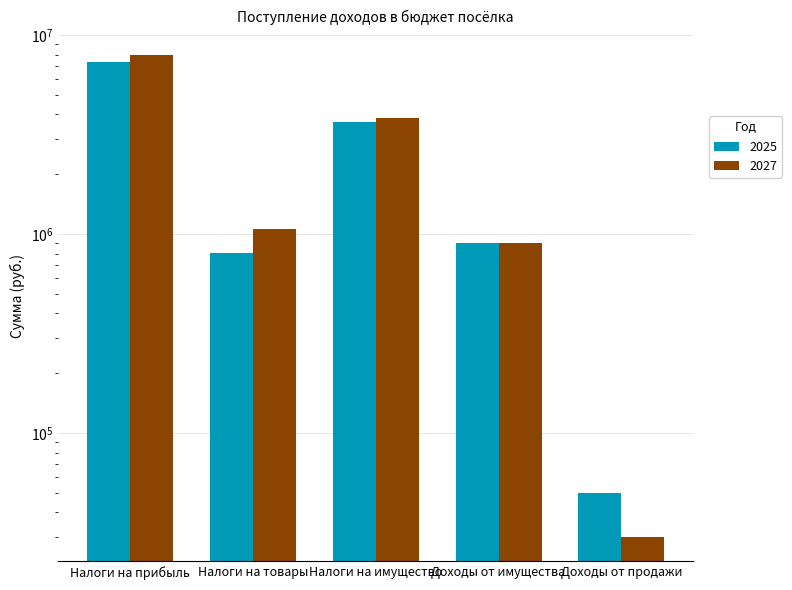

Which series has the largest total across all categories?

2027